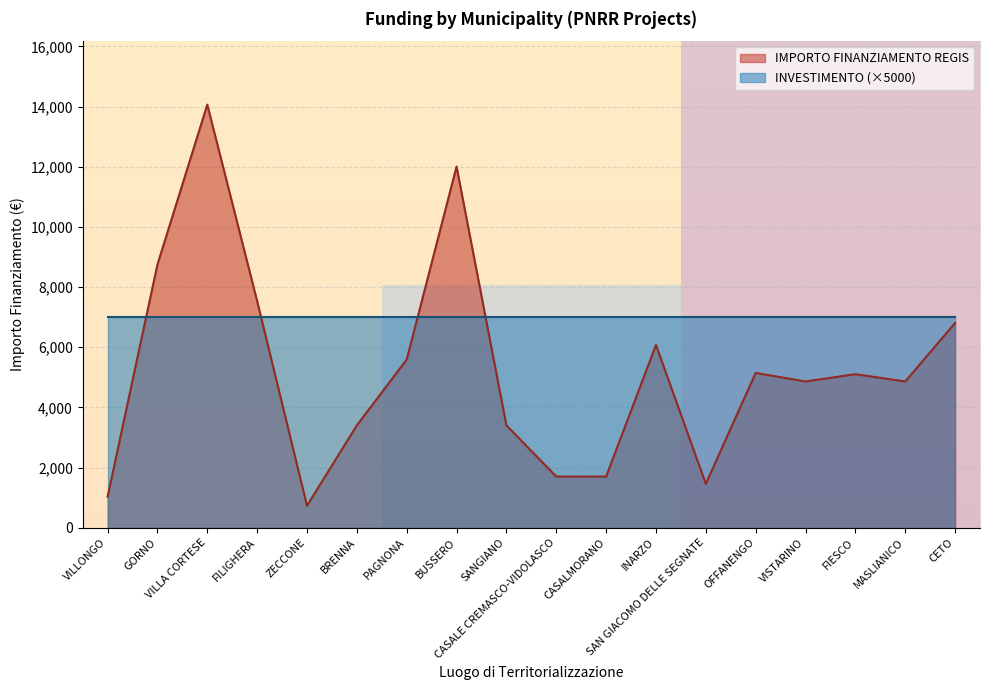

The IMPORTO FINANZIAMENTO REGIS series shows 3221 at INARZO. True or false?

False